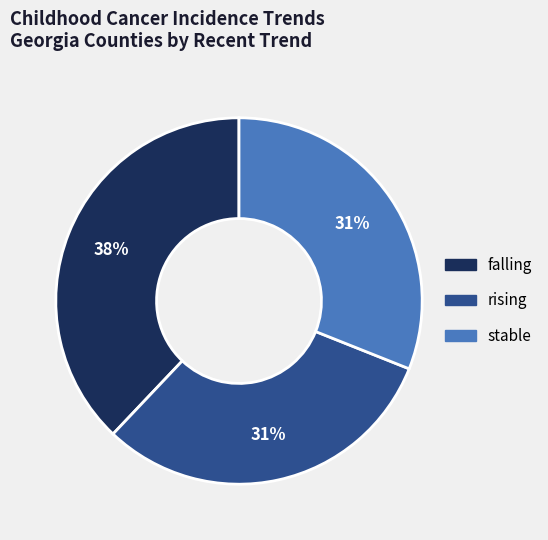

Which slice is the largest?

falling